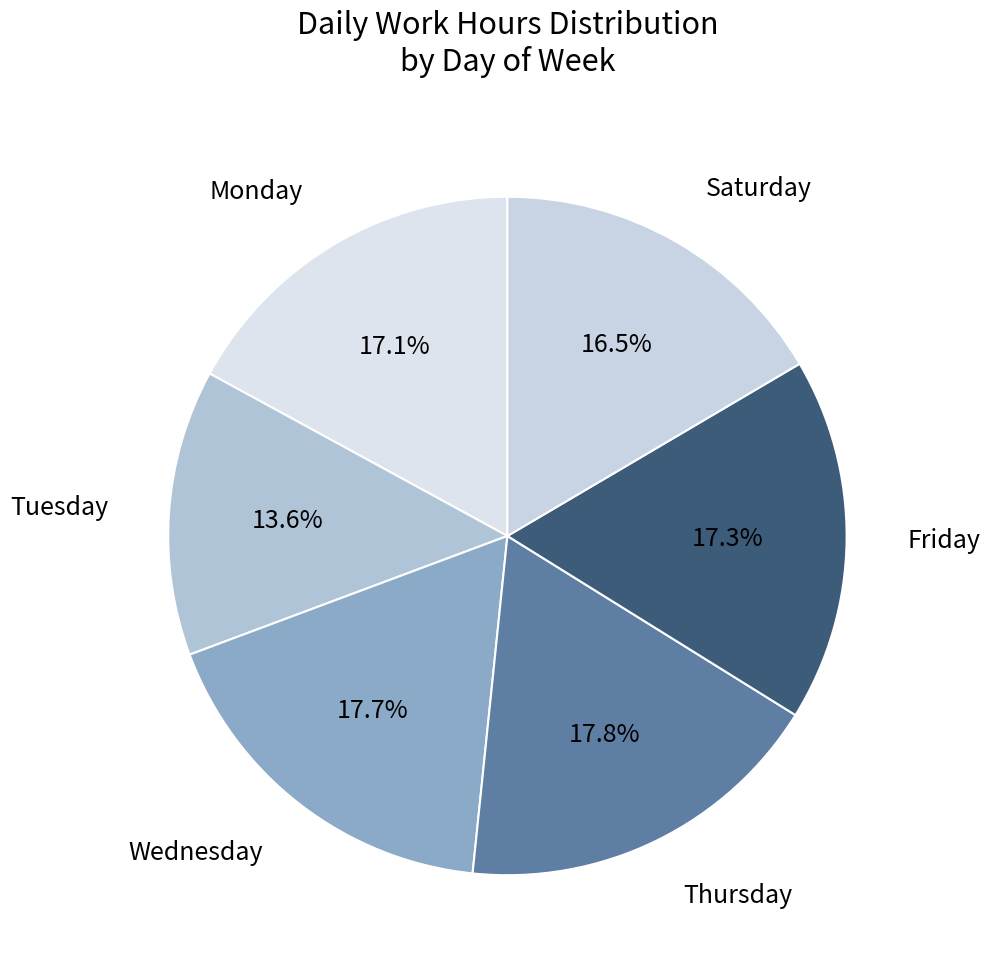

Between Wednesday and Monday, which is larger?

Wednesday